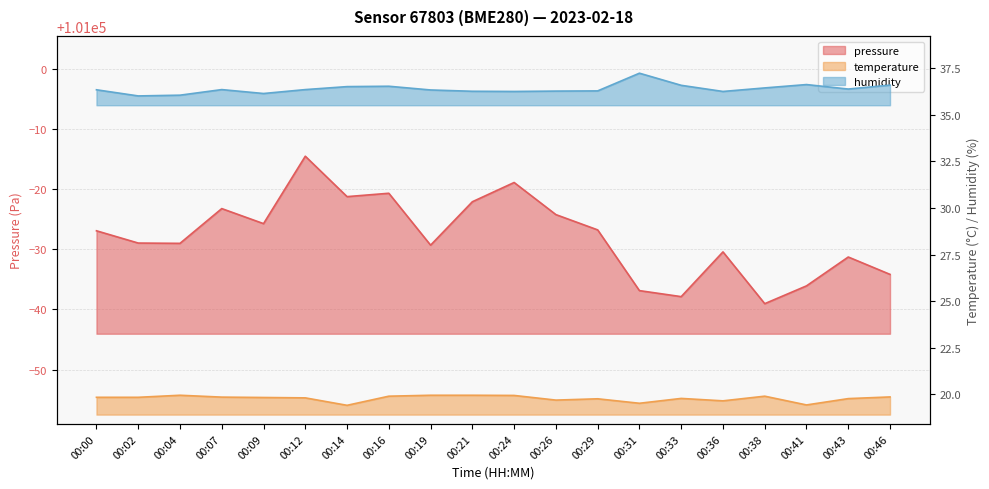

What is the highest value of the temperature series?

19.9